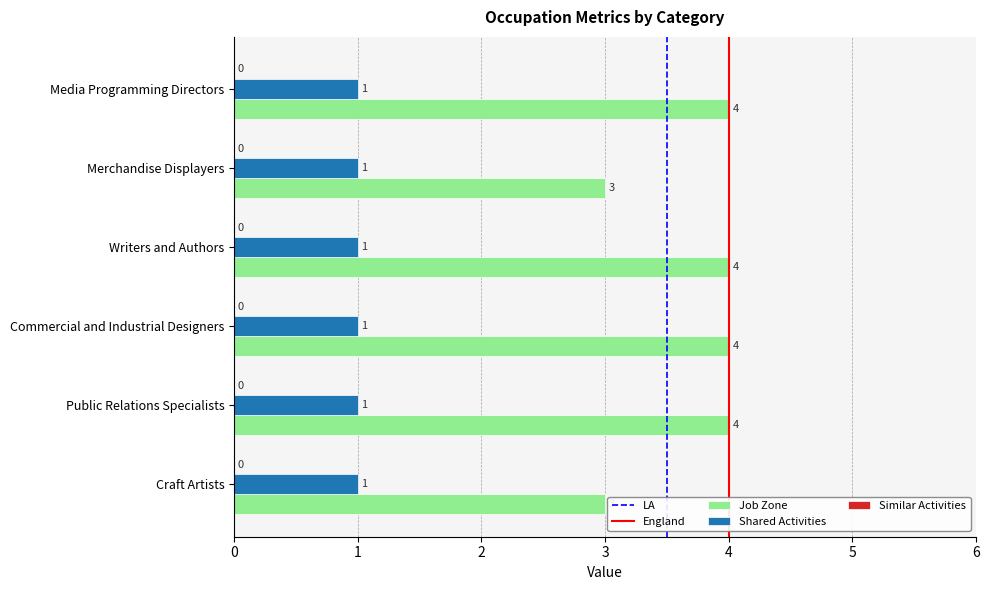

How many series are shown in this chart?

2